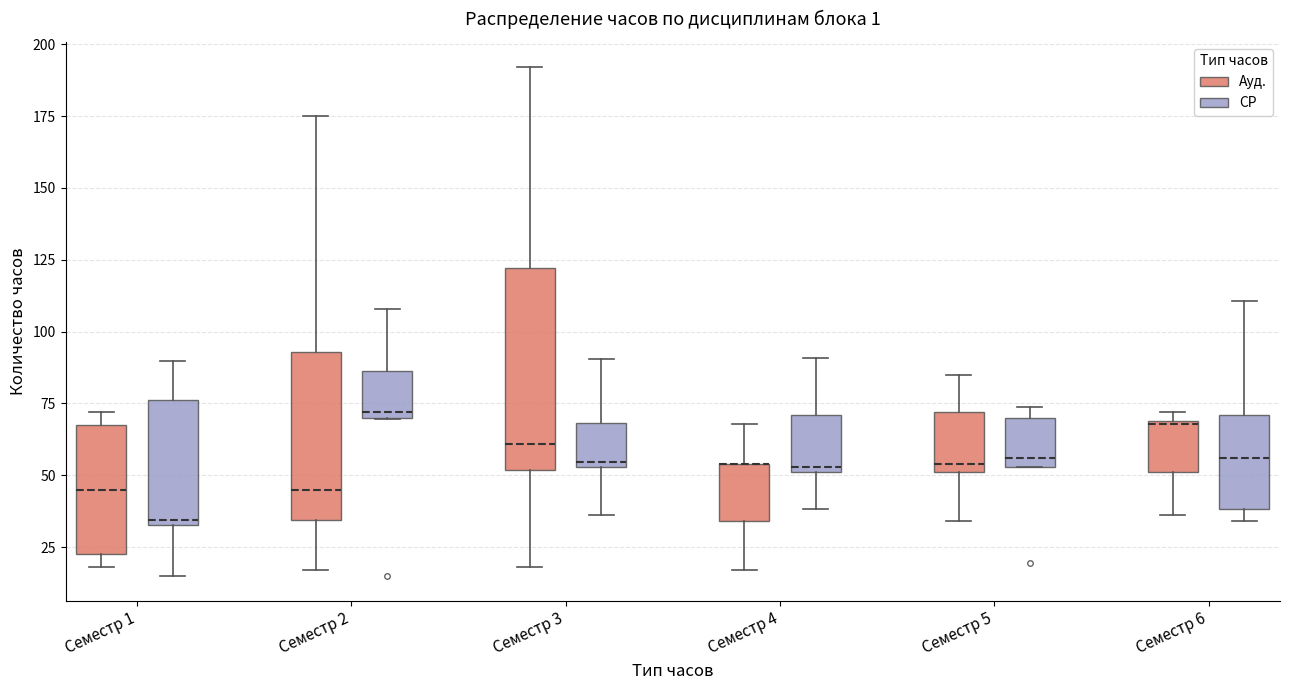

Reading left to right, transcribe this box plot: for each box, give where its median line is, the range the box spans, and where its two whiskers end, as read against the y-axis. The values are not printed on the chart, so give them approximately, as read against the axis.

Семестр 1 (Ауд.): median 45, box 25 to 70, whiskers 20 to 70 (just above the box's upper edge)
Семестр 1 (СР): median 35 (just above the box's lower edge), box 35 to 75, whiskers 15 to 90
Семестр 2 (Ауд.): median 45, box 35 to 95, whiskers 15 to 175
Семестр 2 (СР): median 70 (just above the box's lower edge), box 70 to 85, whiskers 70 to 110
Семестр 3 (Ауд.): median 60, box 50 to 120, whiskers 20 to 190
Семестр 3 (СР): median 55 (just above the box's lower edge), box 55 to 70, whiskers 35 to 90
Семестр 4 (Ауд.): median 55 (drawn on the box's upper edge), box 35 to 55, whiskers 15 to 70
Семестр 4 (СР): median 55, box 50 to 70, whiskers 40 to 90
Семестр 5 (Ауд.): median 55, box 50 to 70, whiskers 35 to 85
Семестр 5 (СР): median 55 (just above the box's lower edge), box 55 to 70, whiskers 55 to 75
Семестр 6 (Ауд.): median 70, box 50 to 70, whiskers 35 to 70 (just above the box's upper edge)
Семестр 6 (СР): median 55, box 40 to 70, whiskers 35 to 110